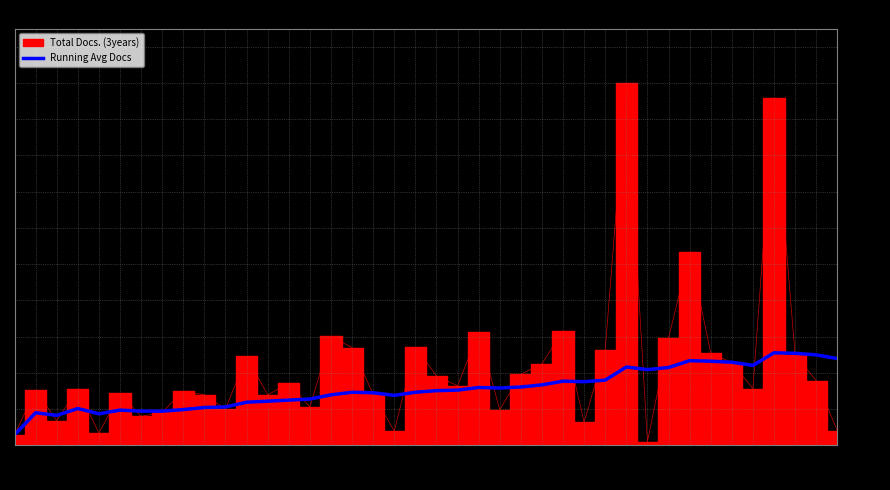

What is the minimum value shown in the chart?

20